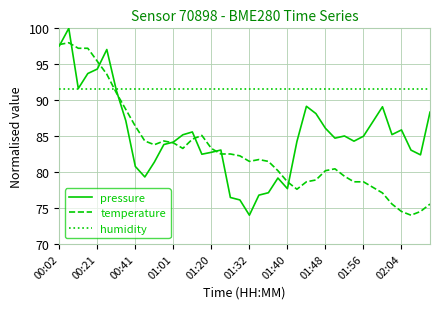

What is the difference between the maximum and minimum values in the temperature series?

24.0